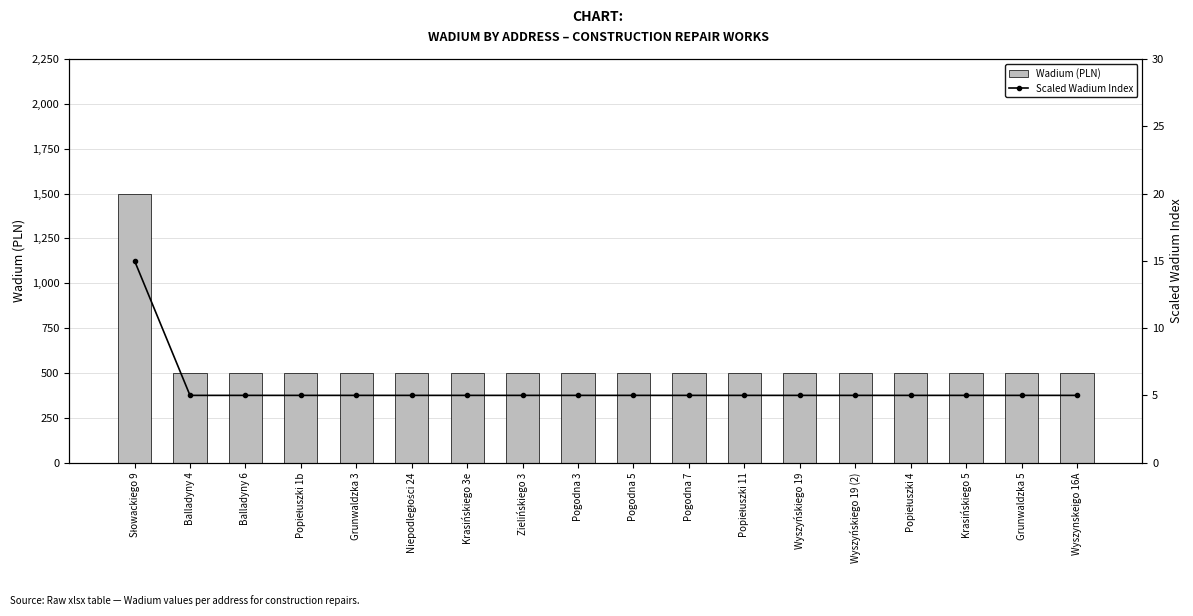

Which category has the highest value in the Scaled Wadium Index series?

Słowackiego 9